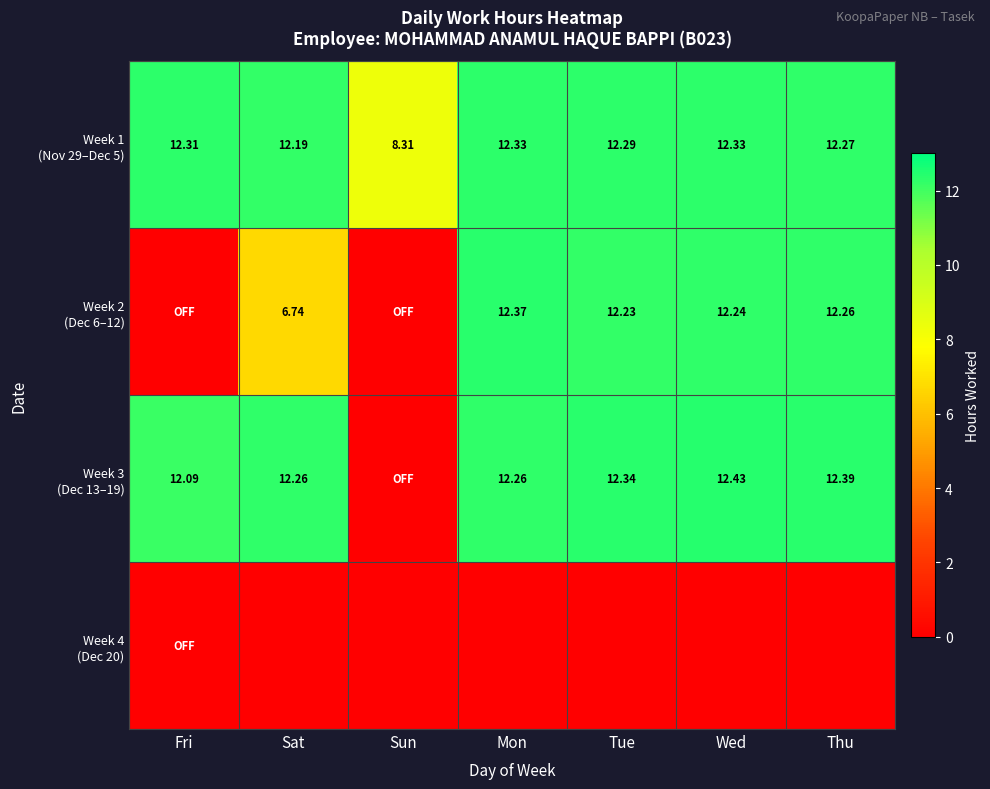

The value of Week 4 (Dec 20) at Tue is 0.0. True or false?

True